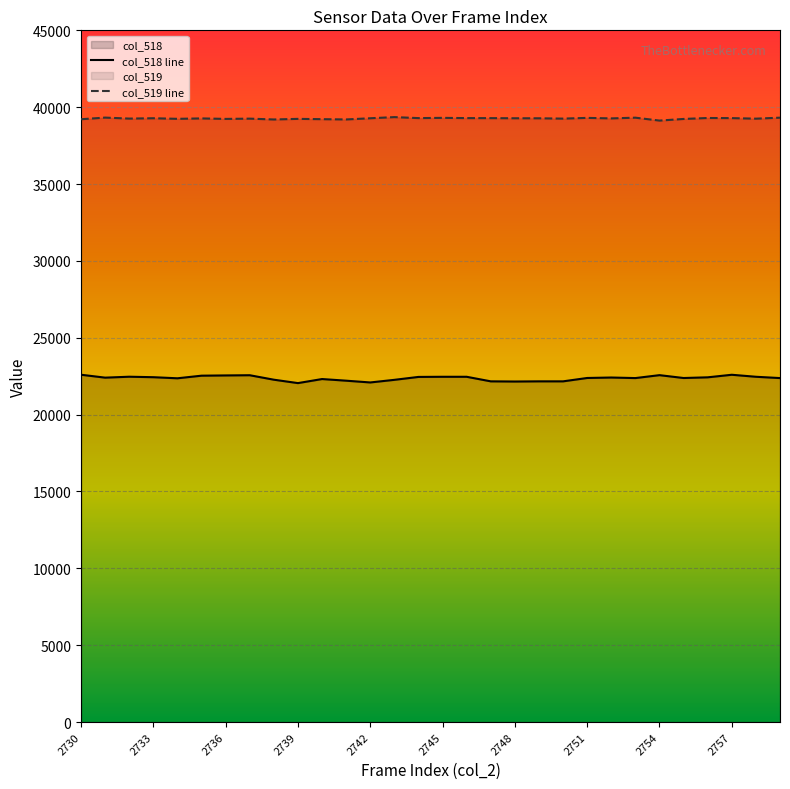

Between 2751 and 2759, which series saw the biggest shift?

col_519